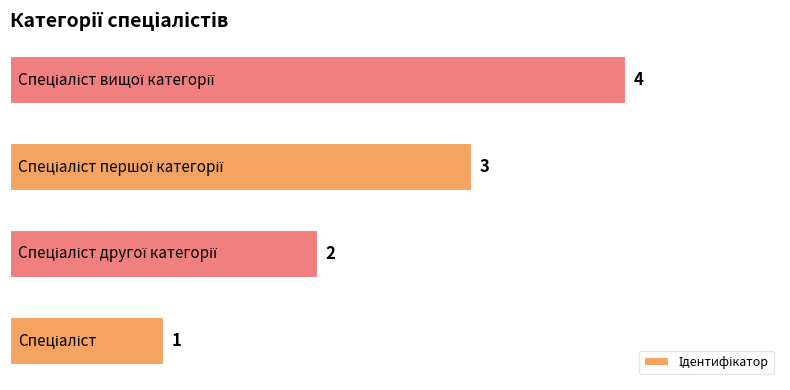

How many values are between 2 and 4?

3